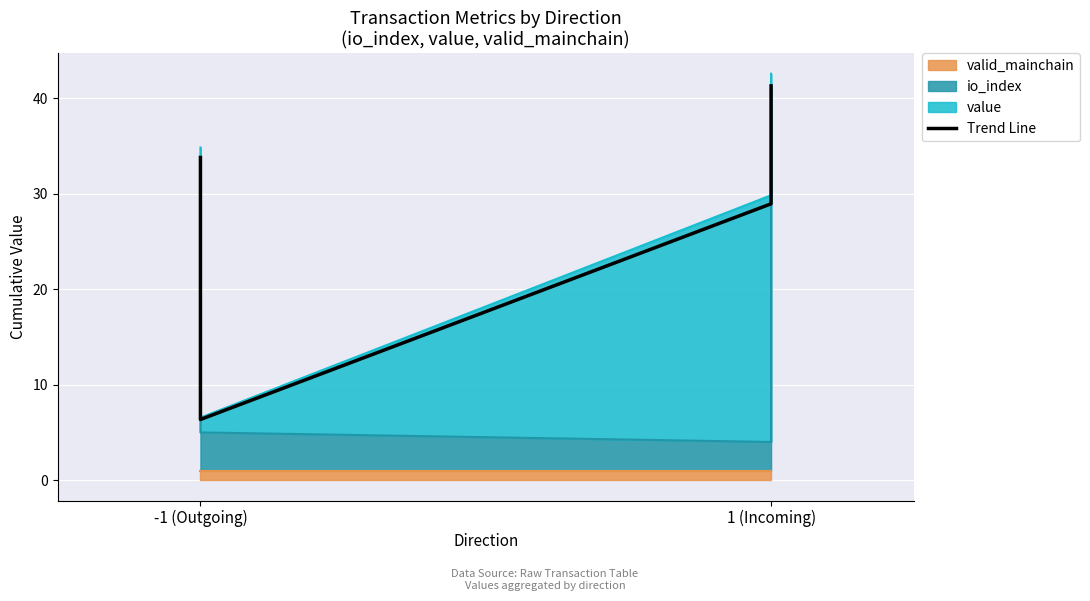

True or false: there are more than 1 points higher than both neighbors.

False